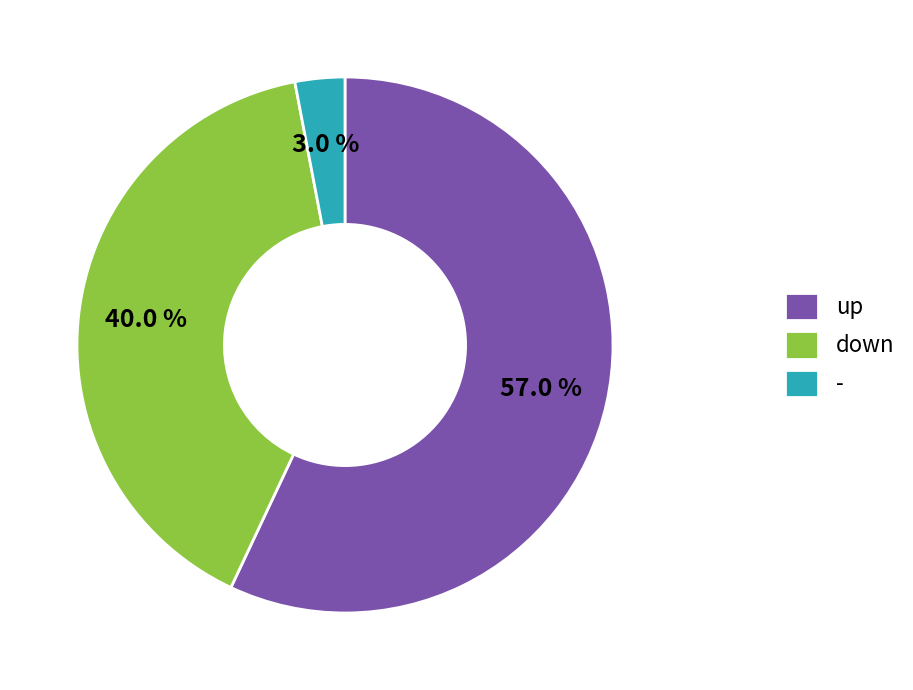

Which category has the biggest portion of the pie?

up